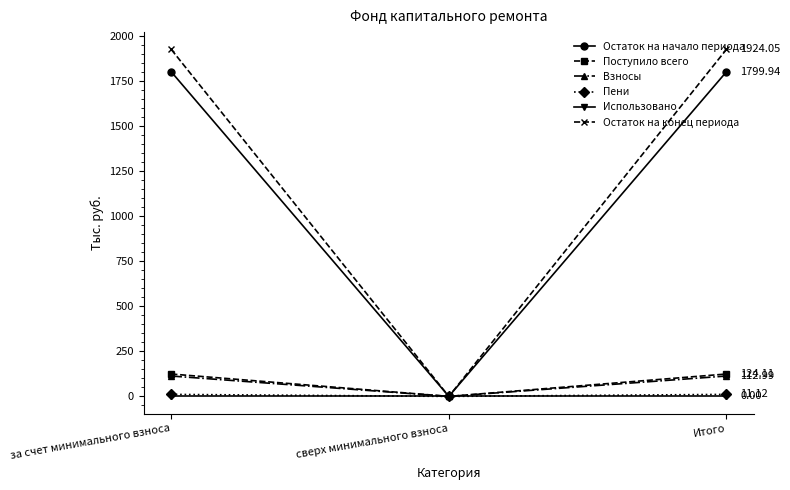

True or false: Остаток на начало периода has a value of 1799.9 at за счет минимального взноса.

True